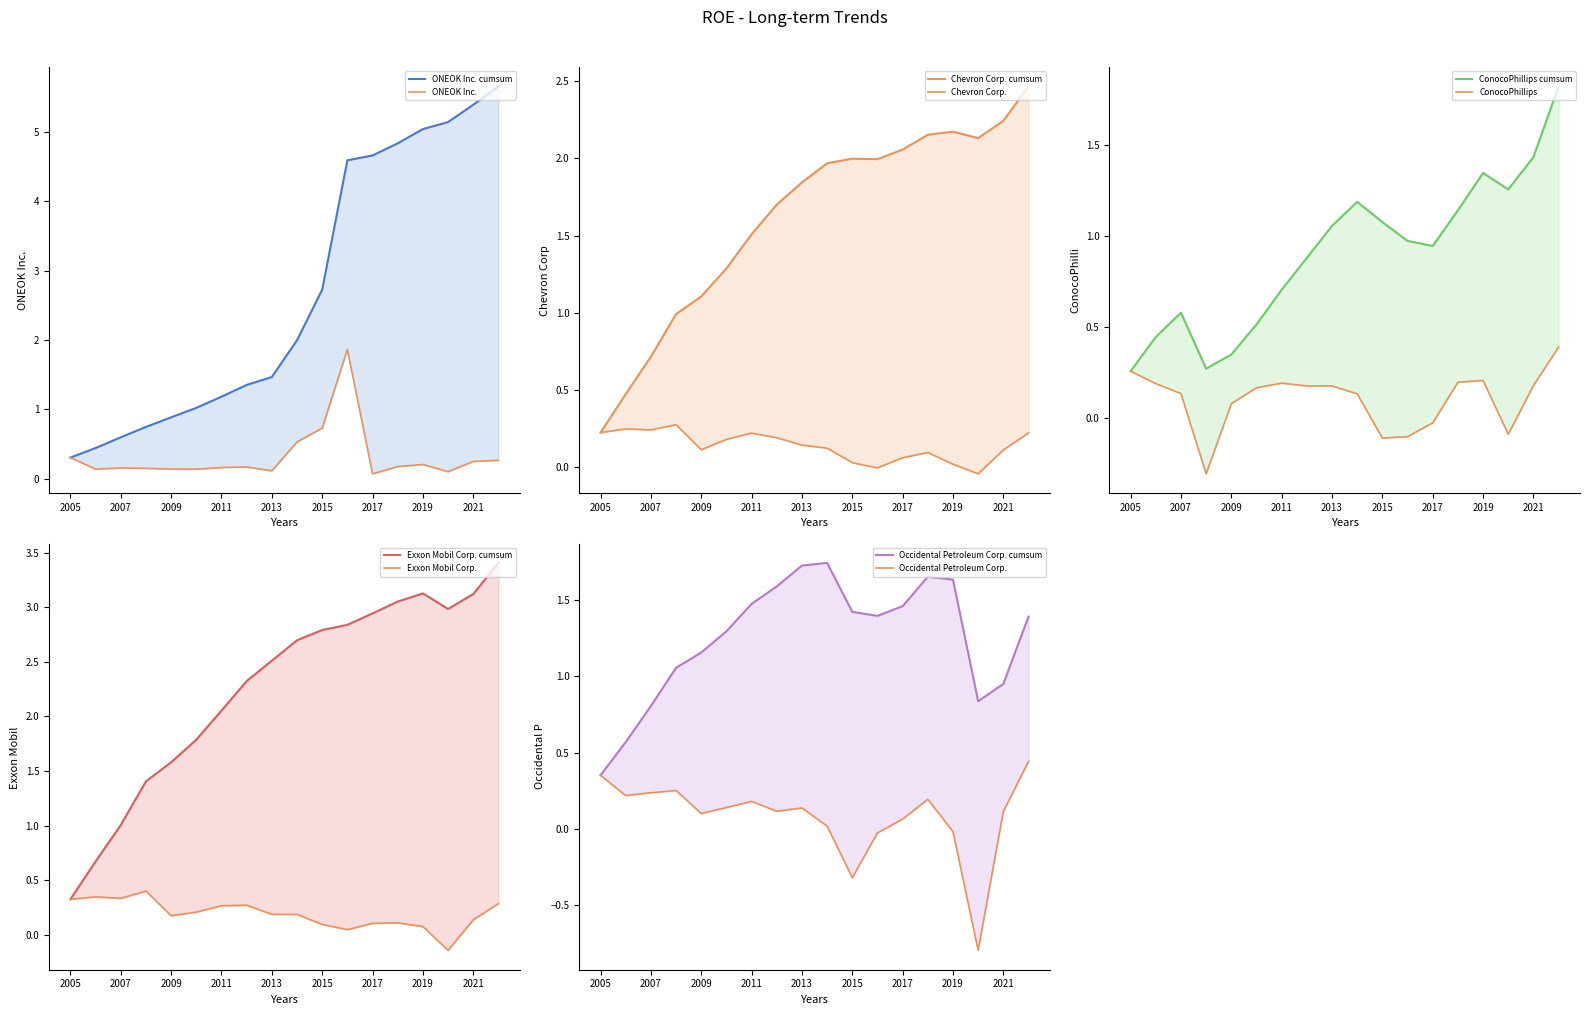

Where is the first local maximum for Chevron Corp.?

2006